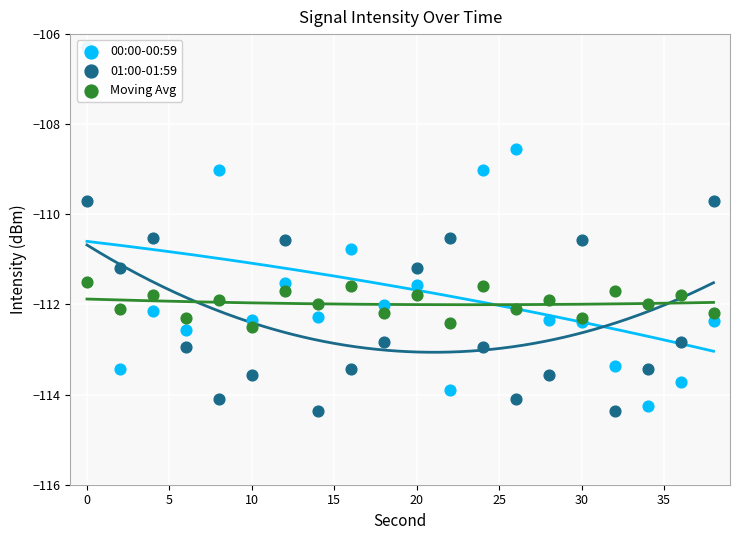

Is the value of 00:00-00:59 at −5 greater than the value of Moving Avg at 15?

Yes